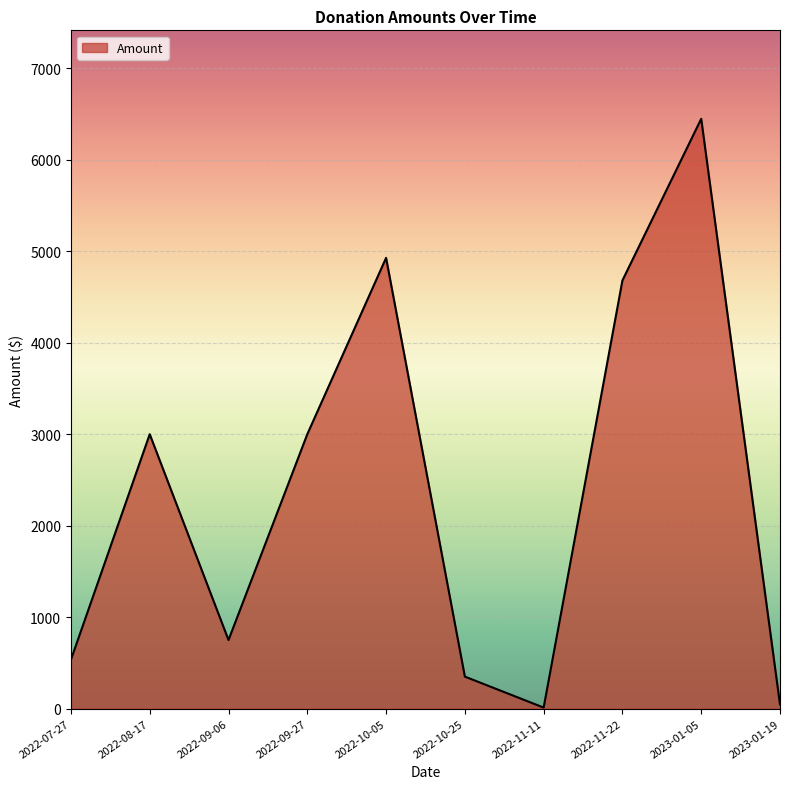

What is the maximum value shown in the chart?

6448.1